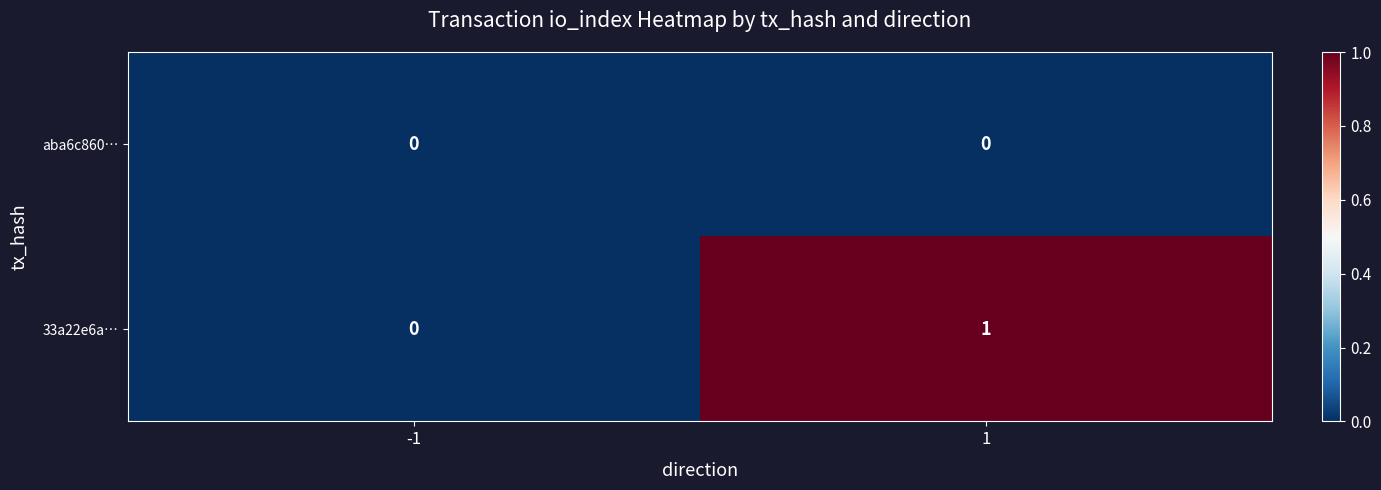

Reading left to right, transcribe all the data shown in this chart.

aba6c860…: 0	0
33a22e6a…: 0	1